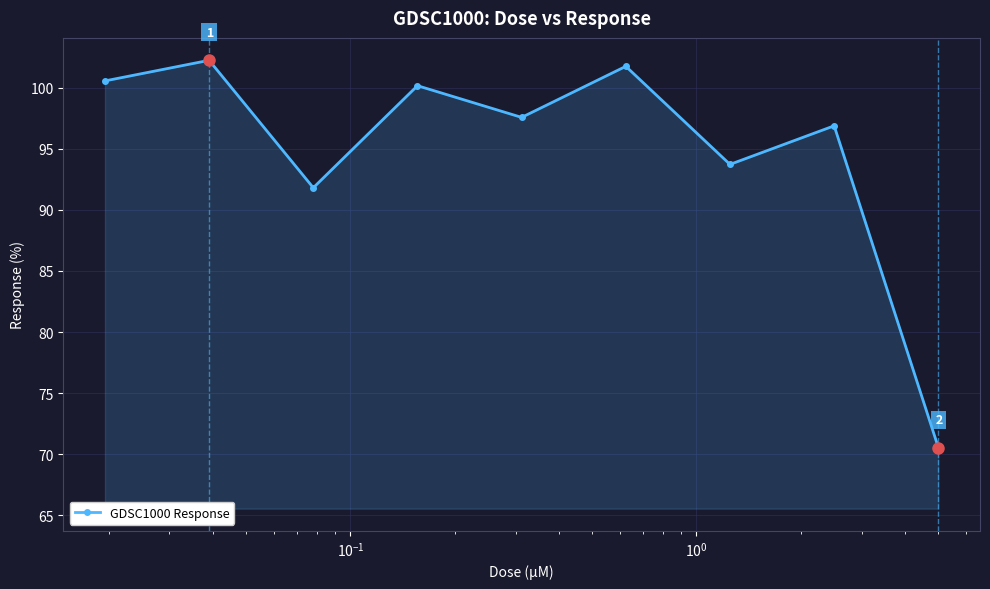

Reading left to right, extract all data points from this chart.

100.5	102.2	91.8	100.2	97.6	101.7	93.7	96.9	70.6